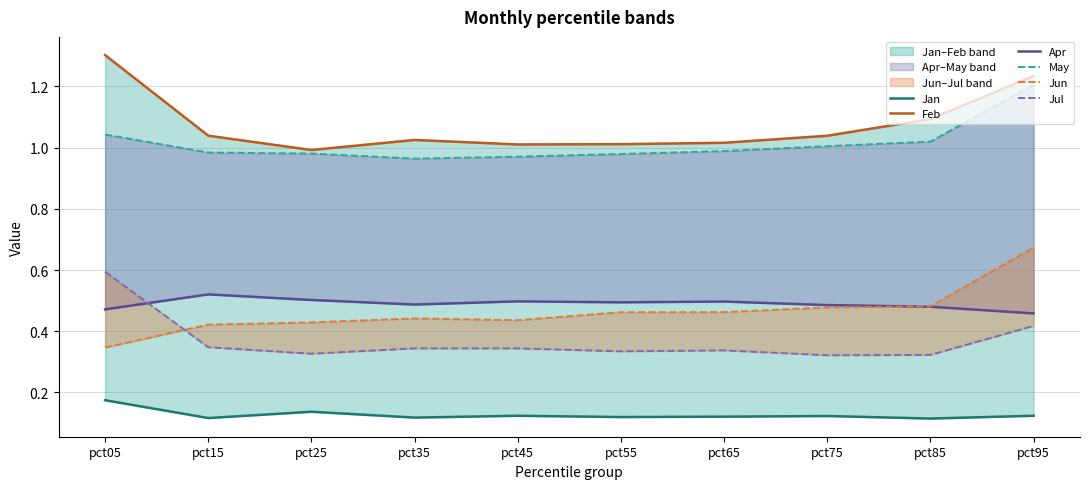

What is the value of the Jul point at the 7th from the left?

0.3